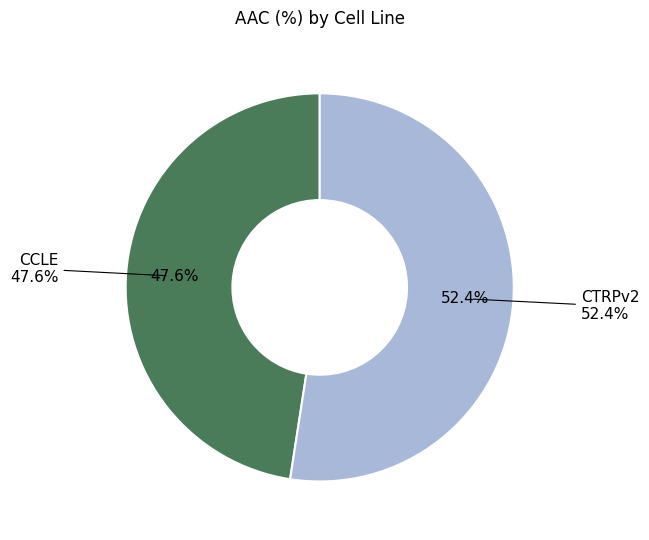

Which category has the biggest portion of the pie?

CTRPv2